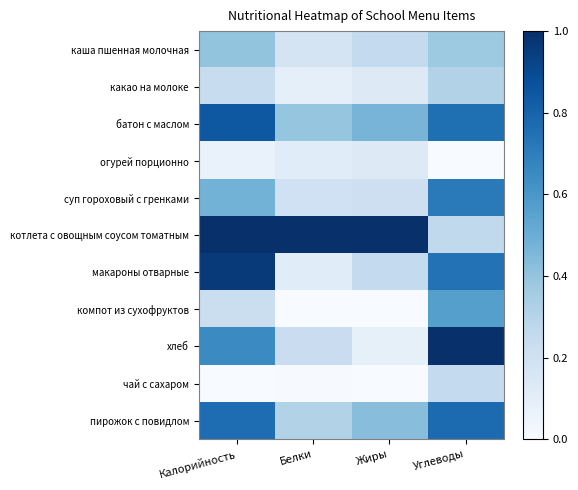

Reading right to left, extract all data points from this chart.

каша пшенная молочная: Углеводы=0.4	Жиры=0.3	Белки=0.2	Калорийность=0.4
какао на молоке: Углеводы=0.3	Жиры=0.1	Белки=0.1	Калорийность=0.2
батон с маслом: Углеводы=0.8	Жиры=0.5	Белки=0.4	Калорийность=0.8
огурей порционно: Углеводы=0.0	Жиры=0.1	Белки=0.1	Калорийность=0.1
суп гороховый с гренками: Углеводы=0.7	Жиры=0.2	Белки=0.2	Калорийность=0.5
котлета с овощным соусом томатным: Углеводы=0.3	Жиры=1.0	Белки=1.0	Калорийность=1.0
макароны отварные: Углеводы=0.7	Жиры=0.3	Белки=0.1	Калорийность=1.0
компот из сухофруктов: Углеводы=0.6	Жиры=0.0	Белки=0.0	Калорийность=0.2
хлеб: Углеводы=1.0	Жиры=0.1	Белки=0.2	Калорийность=0.7
чай с сахаром: Углеводы=0.3	Жиры=0.0	Белки=0.0	Калорийность=0.0
пирожок с повидлом: Углеводы=0.8	Жиры=0.4	Белки=0.3	Калорийность=0.8